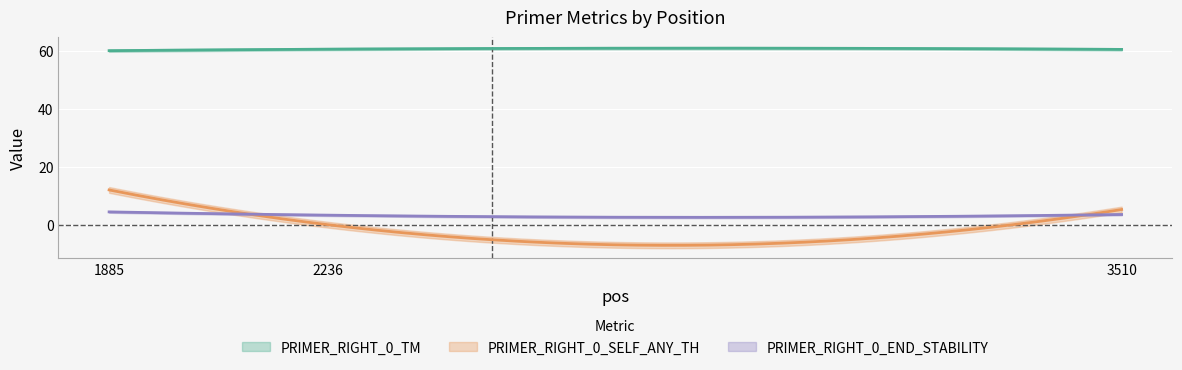

Is this an area chart (filled region under the line)?

No